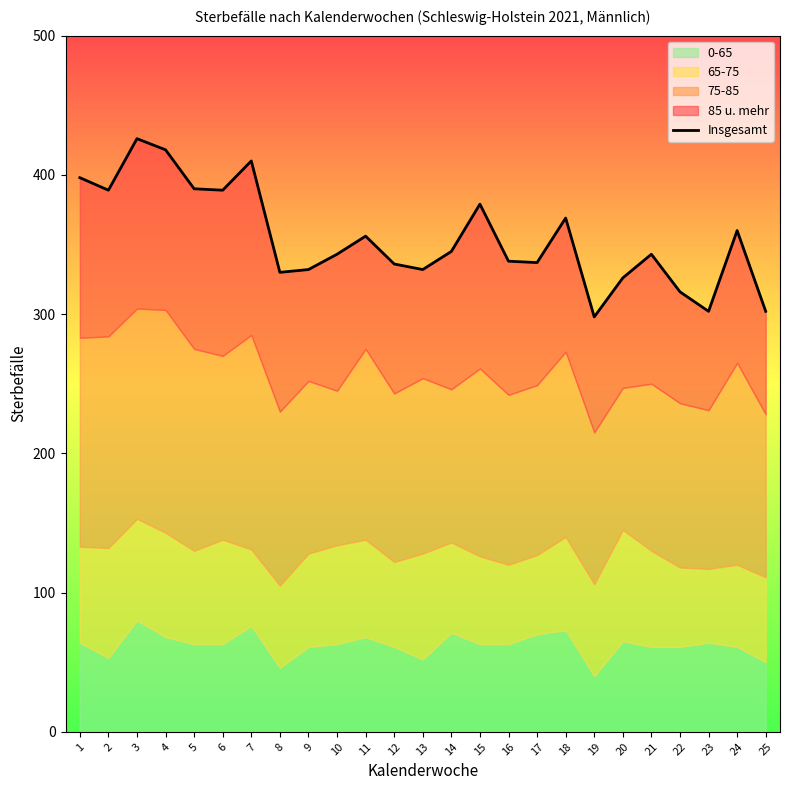

What is the sum of the values at 18 and 21?

712